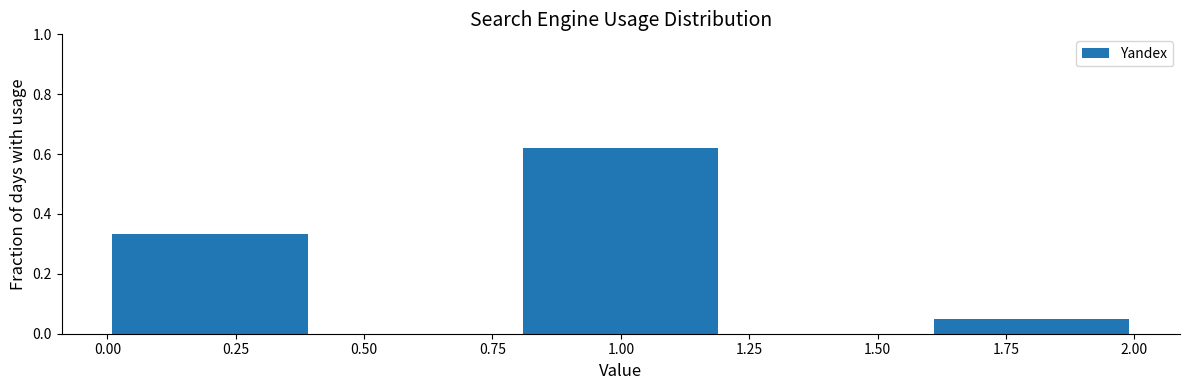

How tall is the bar that spans 0.0 to 0.4 on the x-axis? The values are not printed on the chart, so give them approximately, as read against the axis.

0.34